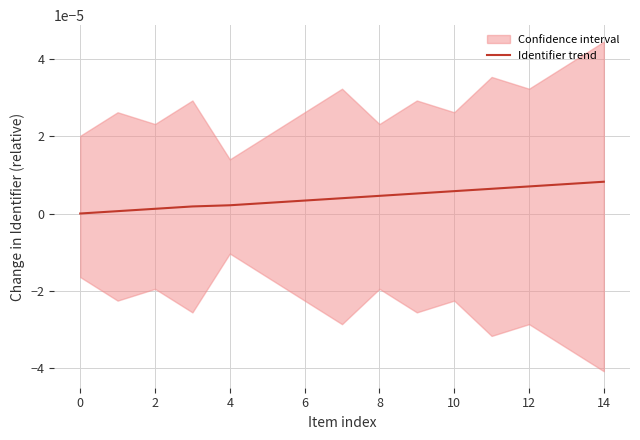

The value at 8 is 0.0. True or false?

False